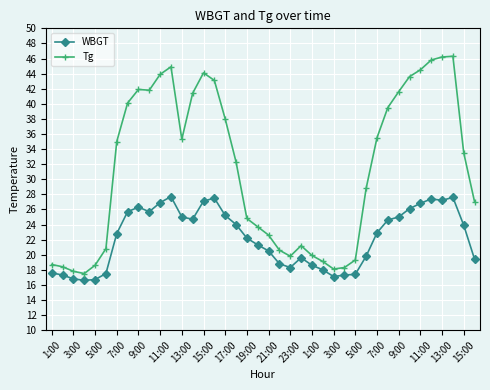

Which series has the largest range (max minus min)?

Tg